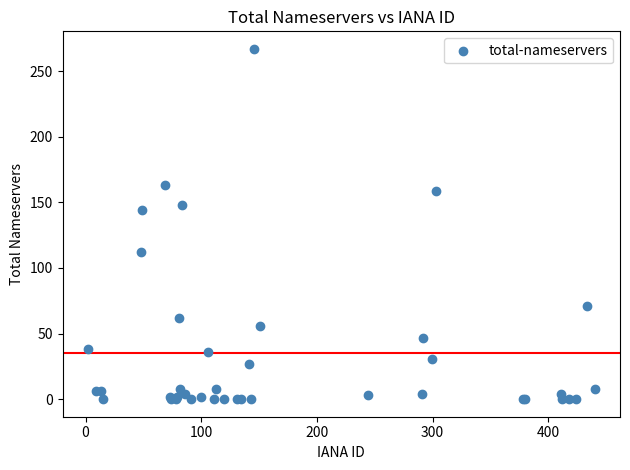

What Y value in the scatter plot is closest to 133?

144